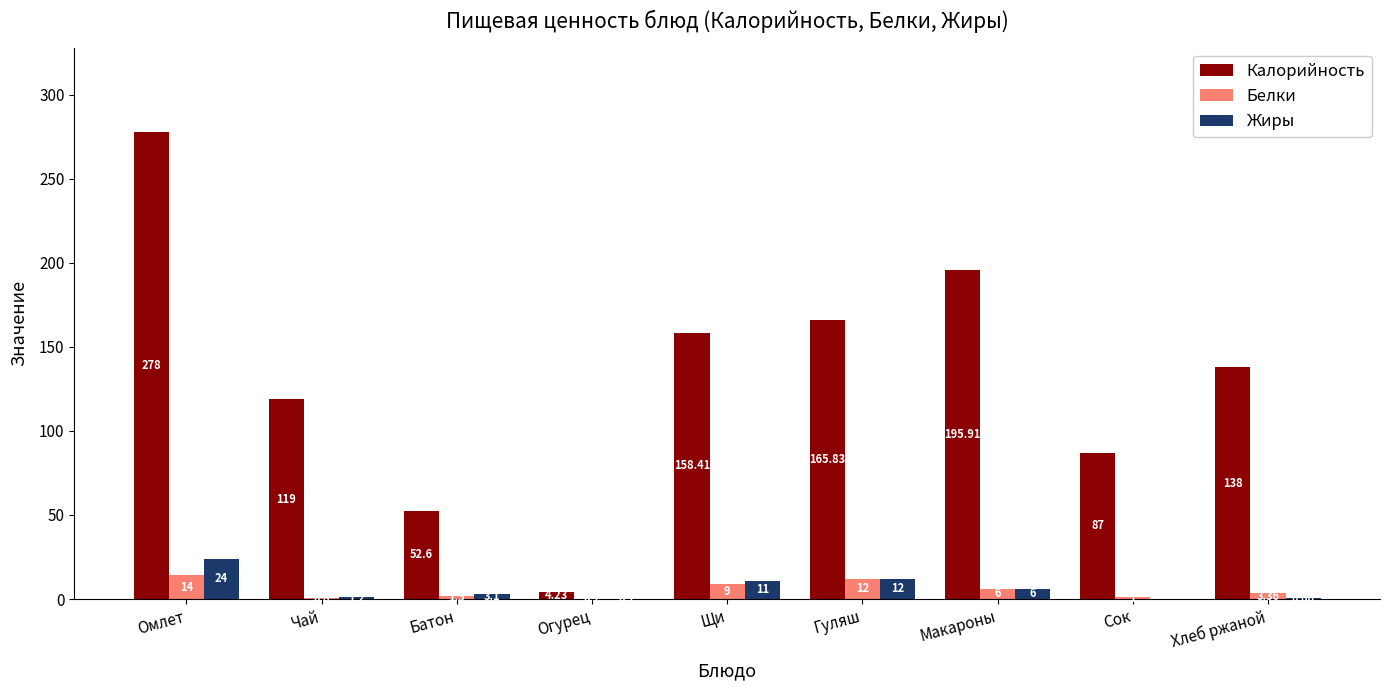

At which category is the sum across all series the highest?

Омлет